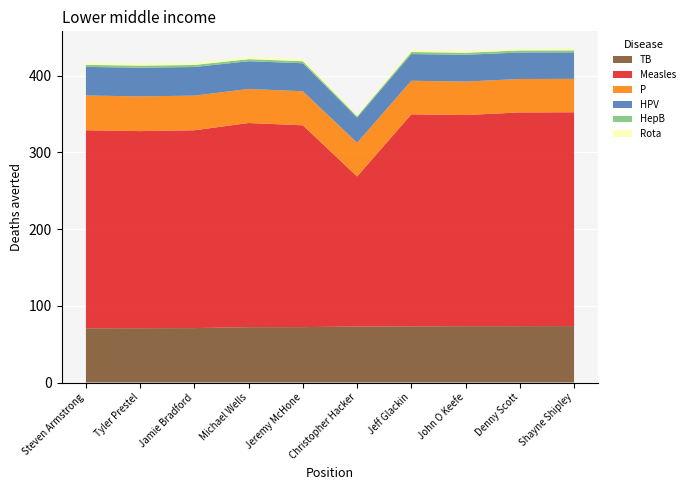

Reading right to left, transcribe all the data shown in this chart.

TB: 73.6	73.5	73.4	73.2	73.0	72.2	72.2	70.9	70.8	70.7
Measles: 278.7	278.6	275.2	276.4	195.6	263.1	266.1	257.9	256.9	258.1
P: 43.5	43.6	43.6	43.8	43.9	44.4	44.4	45.2	45.3	45.3
HPV: 34.5	34.5	34.9	34.8	32.8	36.5	36.1	37.3	37.4	37.2
HepB: 2.7	2.7	2.7	2.7	1.8	2.7	2.7	2.7	2.7	2.7
Rota: 3.0	2.0	3.0	3.0	2.0	3.0	3.0	3.0	3.0	3.0